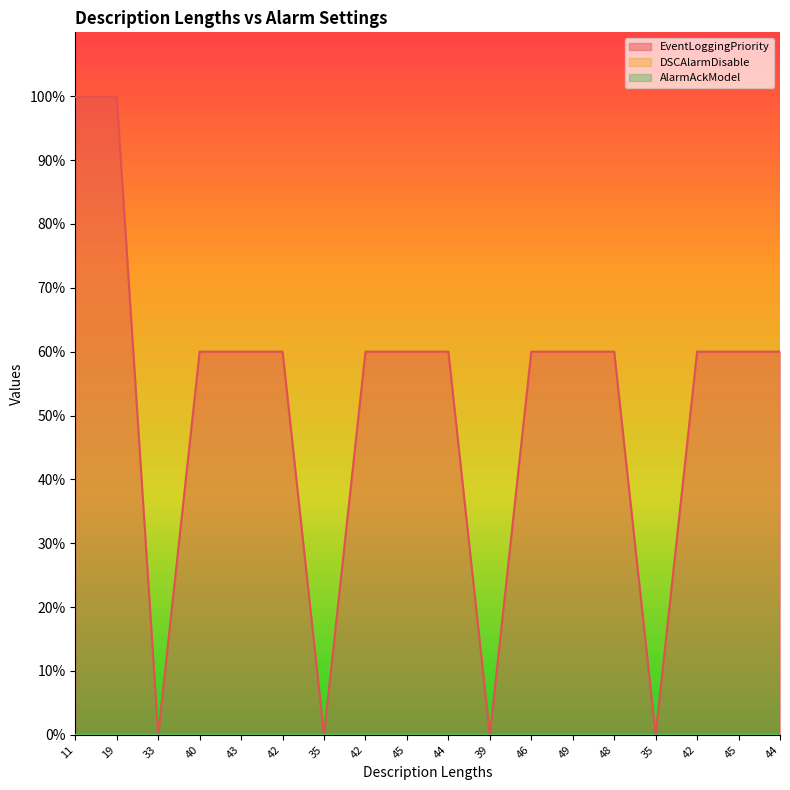

What is the label of the 12th point from the right?

35